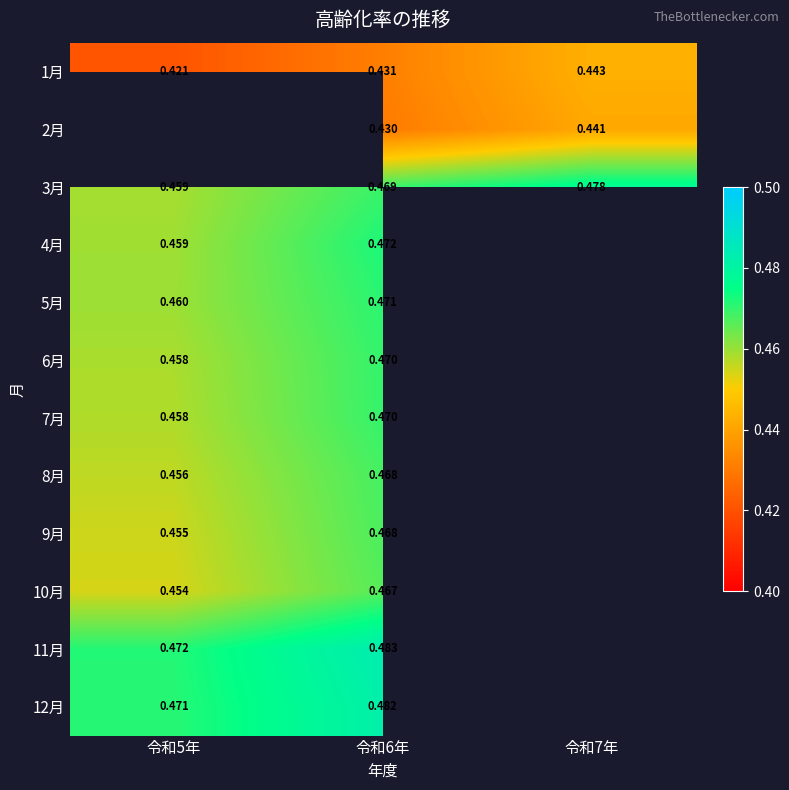

The value of 12月 at 令和7年 is -0.2. True or false?

False